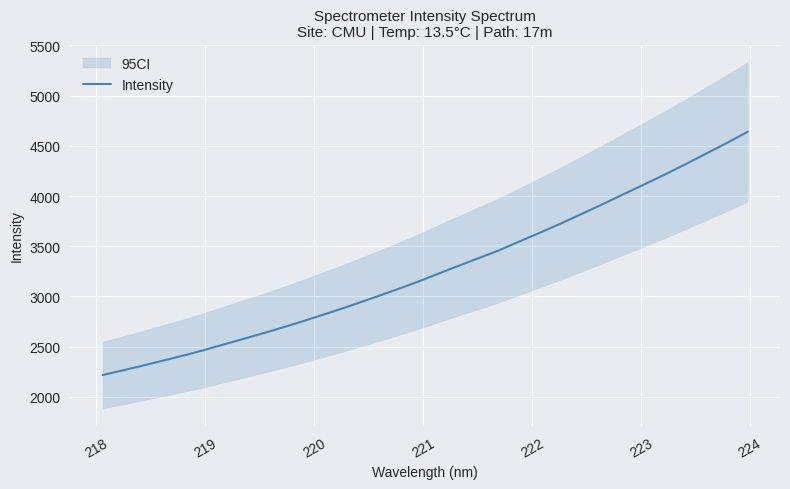

What is the maximum value for Intensity?

4640.7